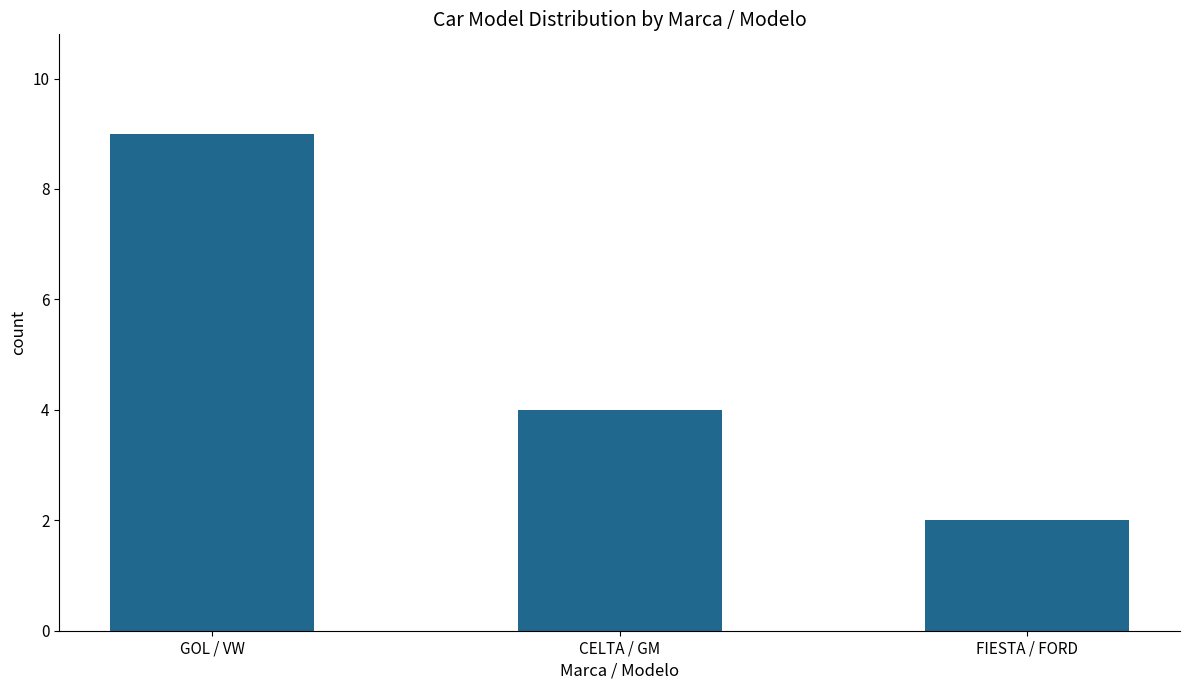

What is the sum of all values?

15